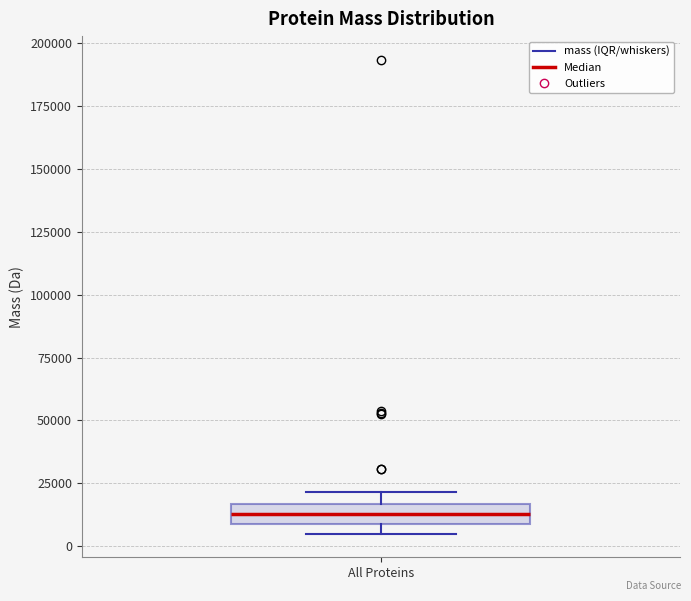

Where is the upper edge of the box for All Proteins on the y-axis? The values are not printed on the chart, so give them approximately, as read against the axis.

15000